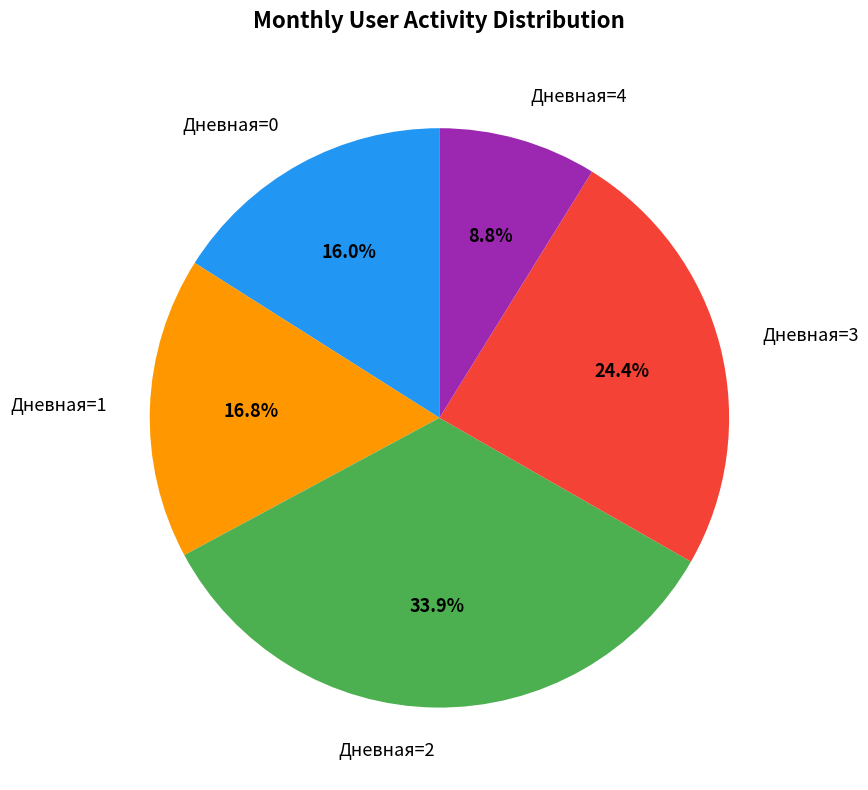

What percentage is NOT represented by Дневная=1?

83.2%